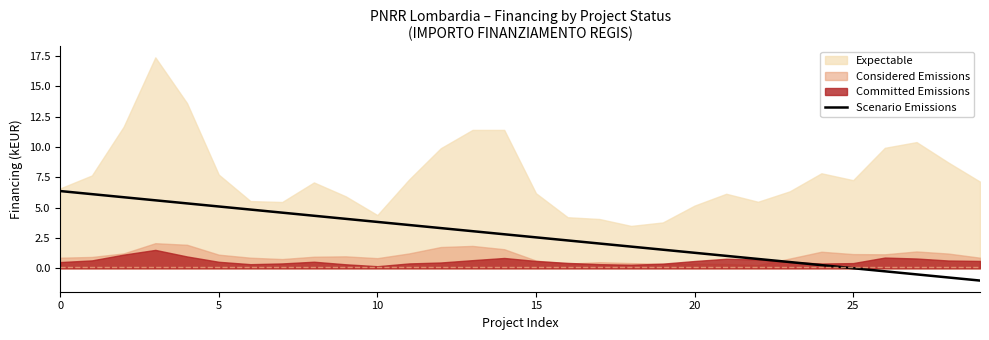

What is the maximum value for Scenario Emissions?

6.4